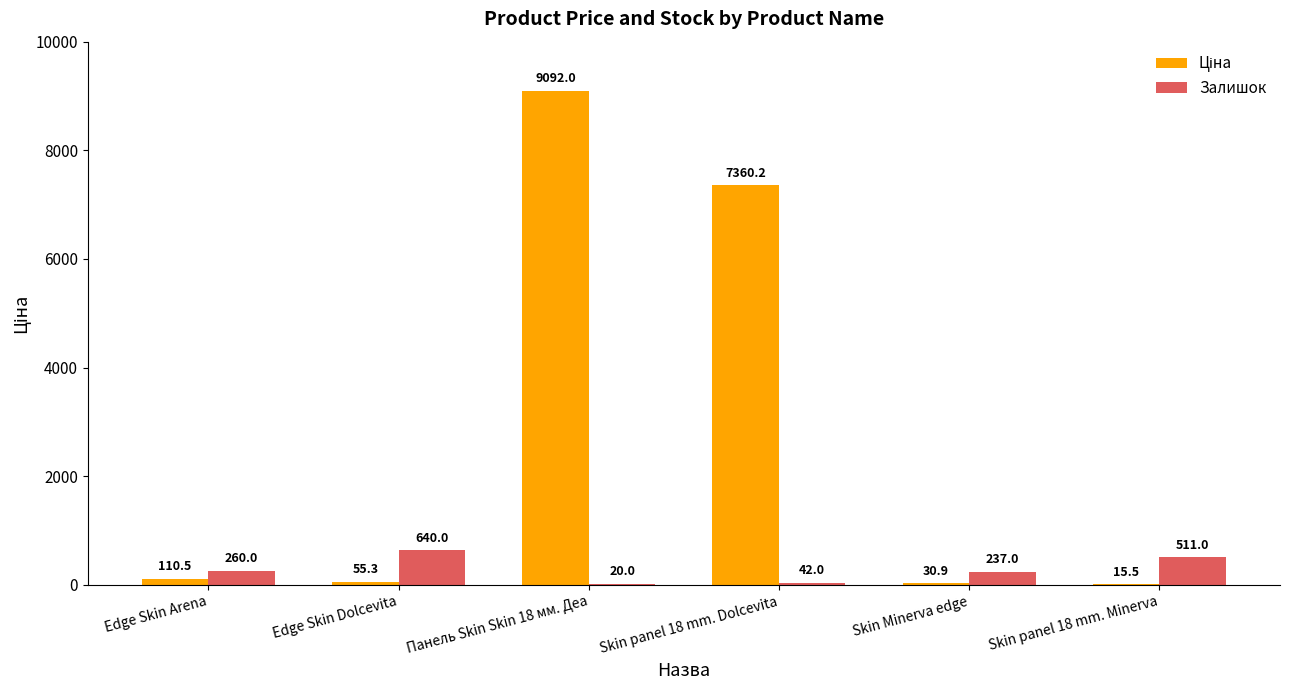

The value of Залишок at Edge Skin Dolcevita is 640.0. True or false?

True